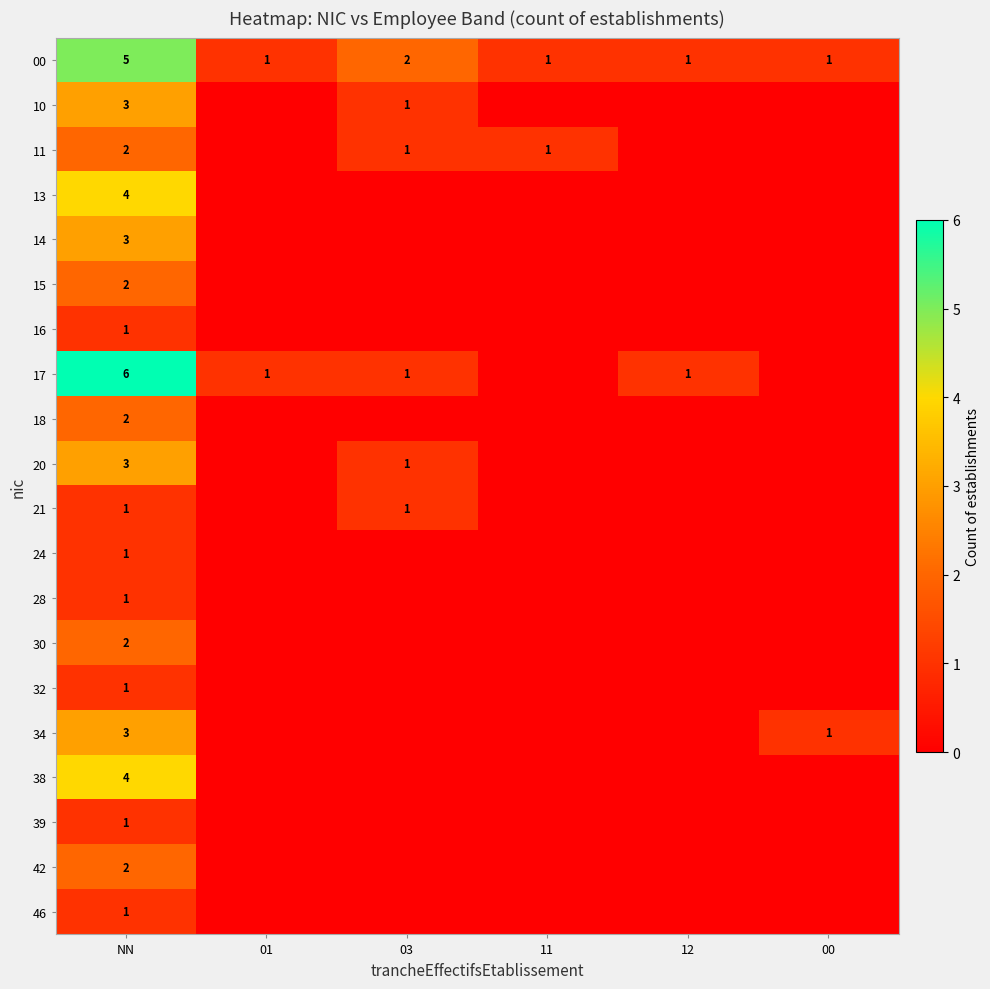

Which has a higher value, 11 or 03?

03